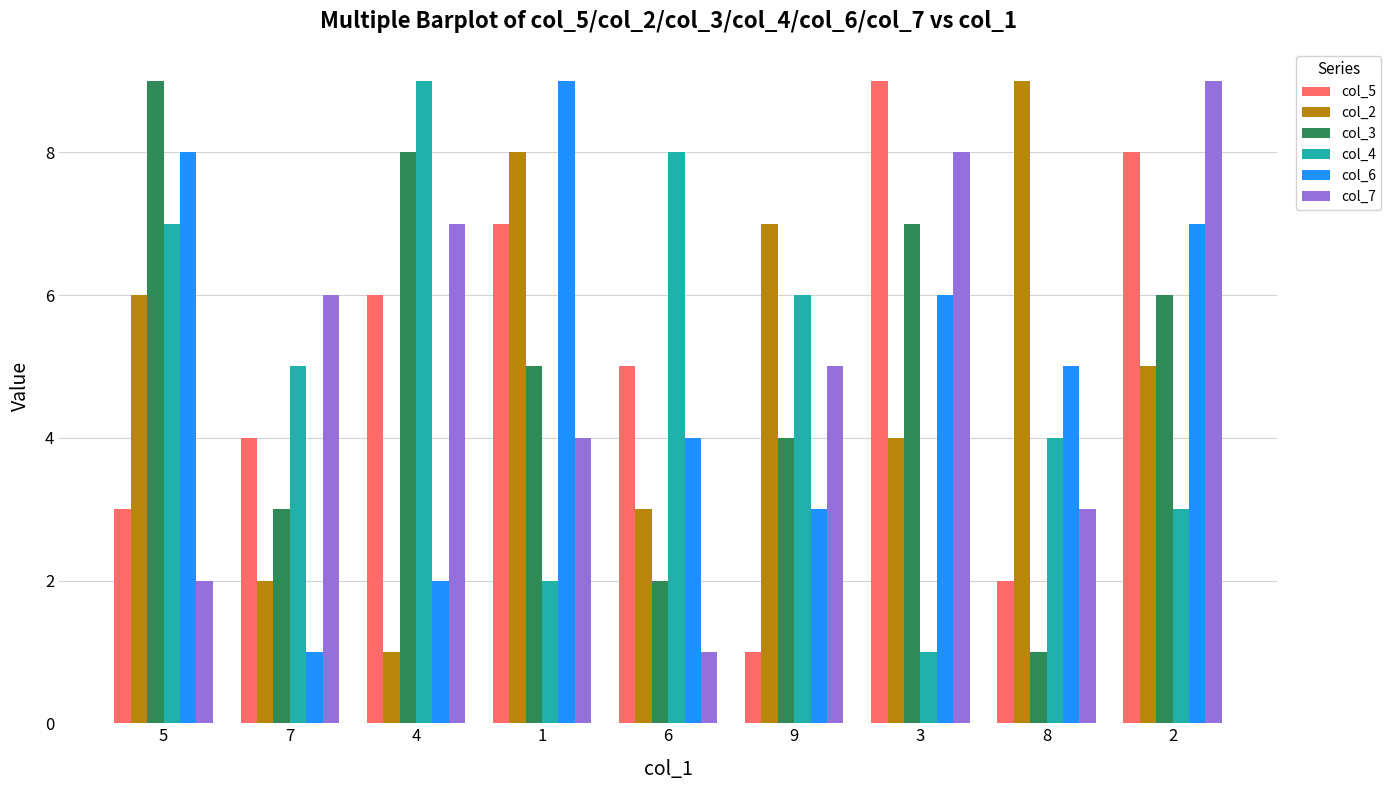

What is the minimum value for col_3?

1